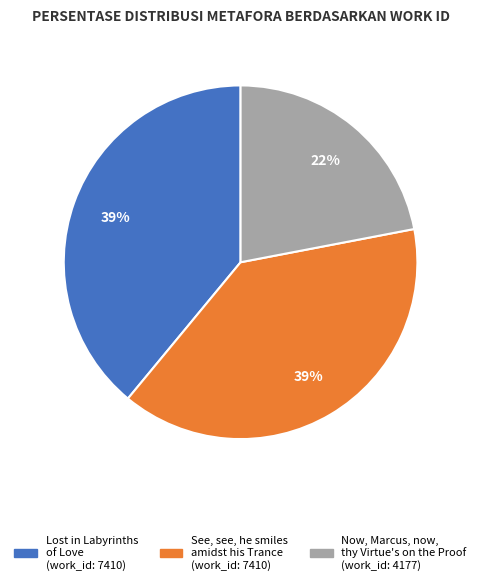

What percentage is the Lost in Labyrinths of Love slice, to the nearest percent?

39%